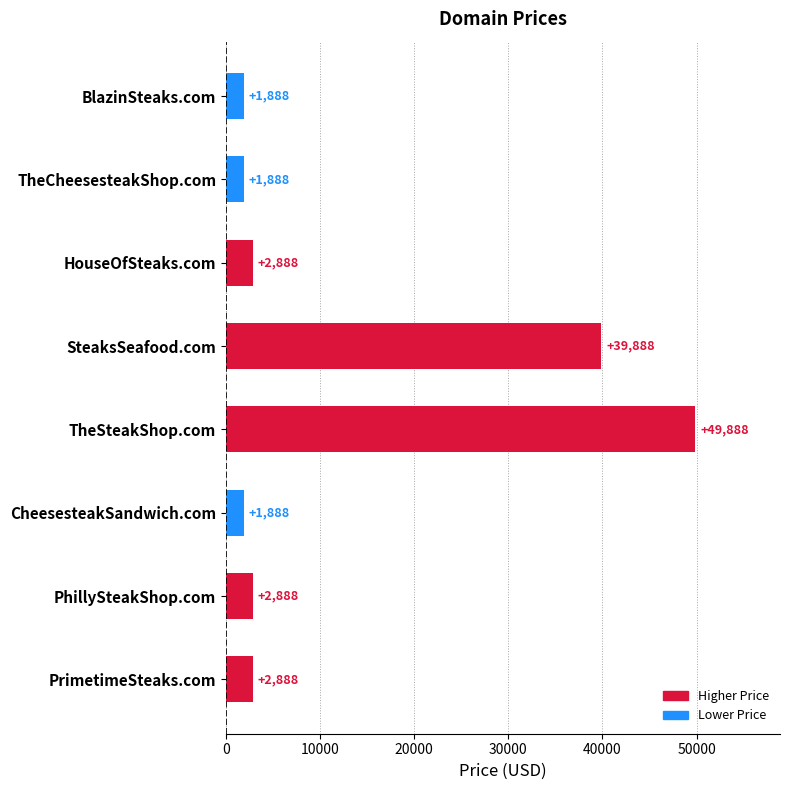

What is the average value?

13013